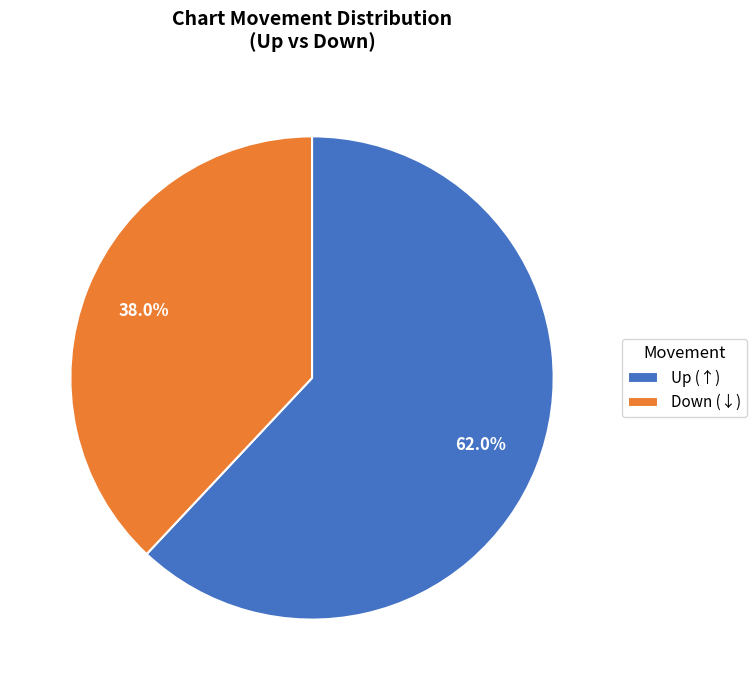

Count the number of slices in the pie.

2